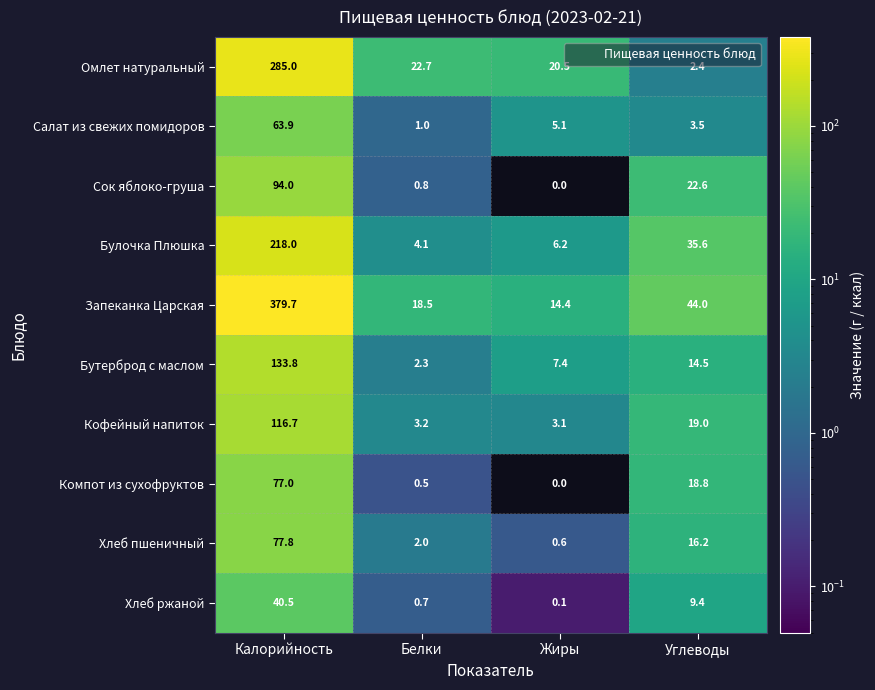

What is the difference between the Сок яблоко-груша values at Белки and Жиры?

0.8